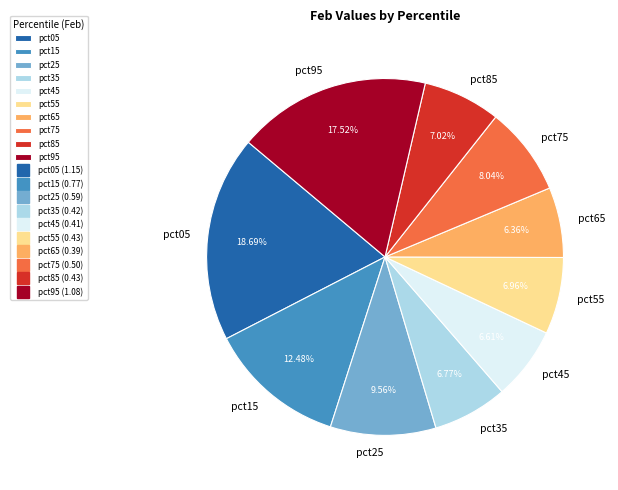

To the nearest percent, what percentage of the pie is pct65?

6%